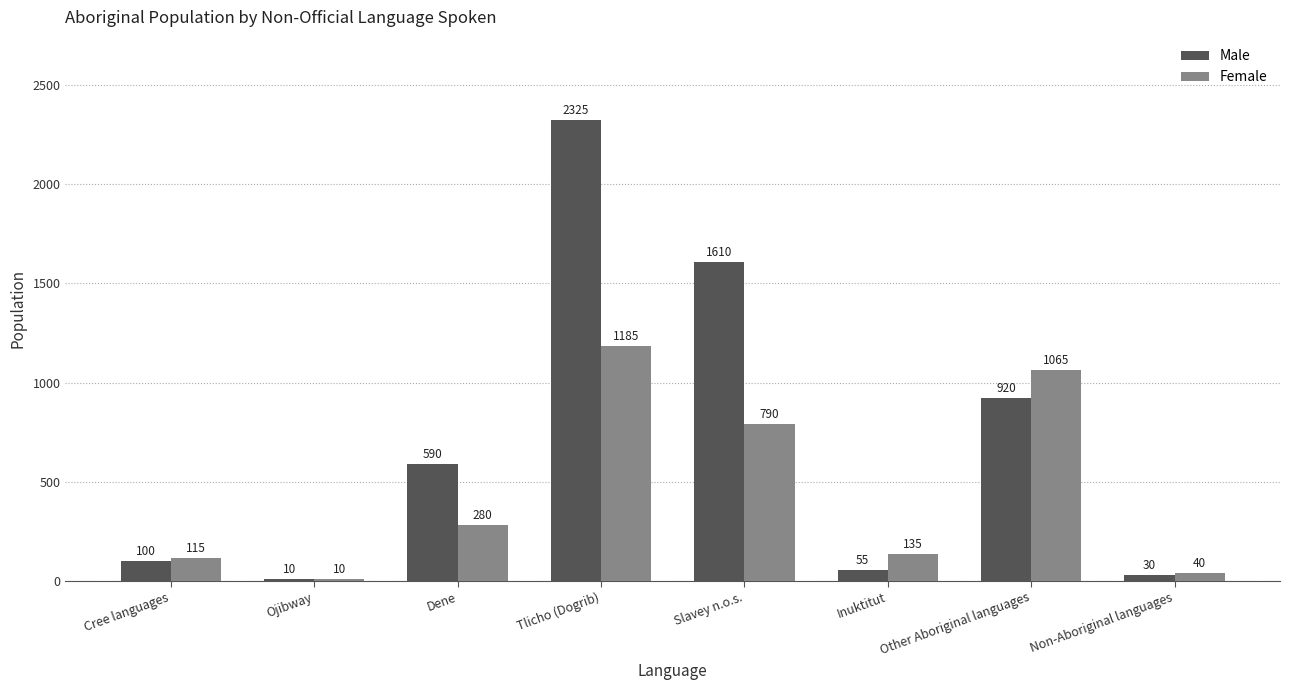

Where is Male nearest to the value 1167?

Other Aboriginal languages